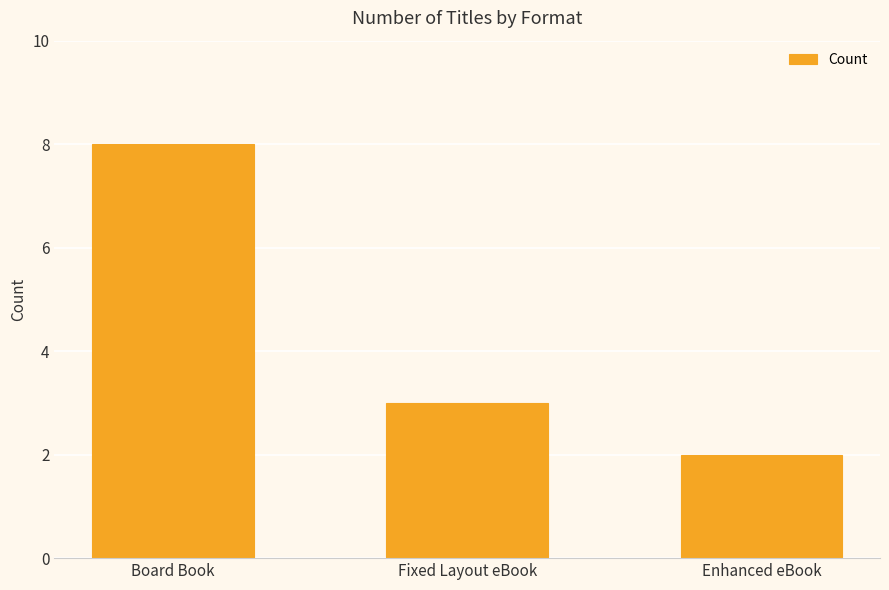

What is the difference between the values at Enhanced eBook and Board Book?

6